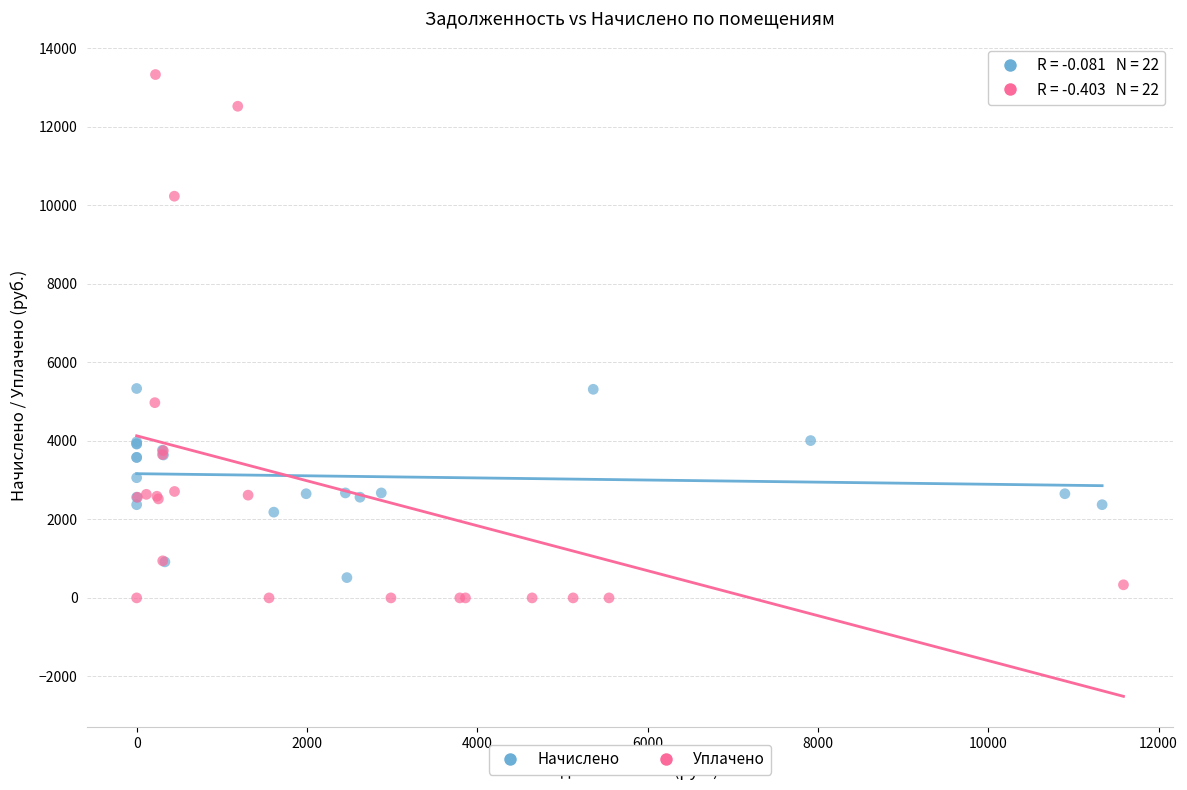

Which series has the largest Y range (max minus min)?

Уплачено